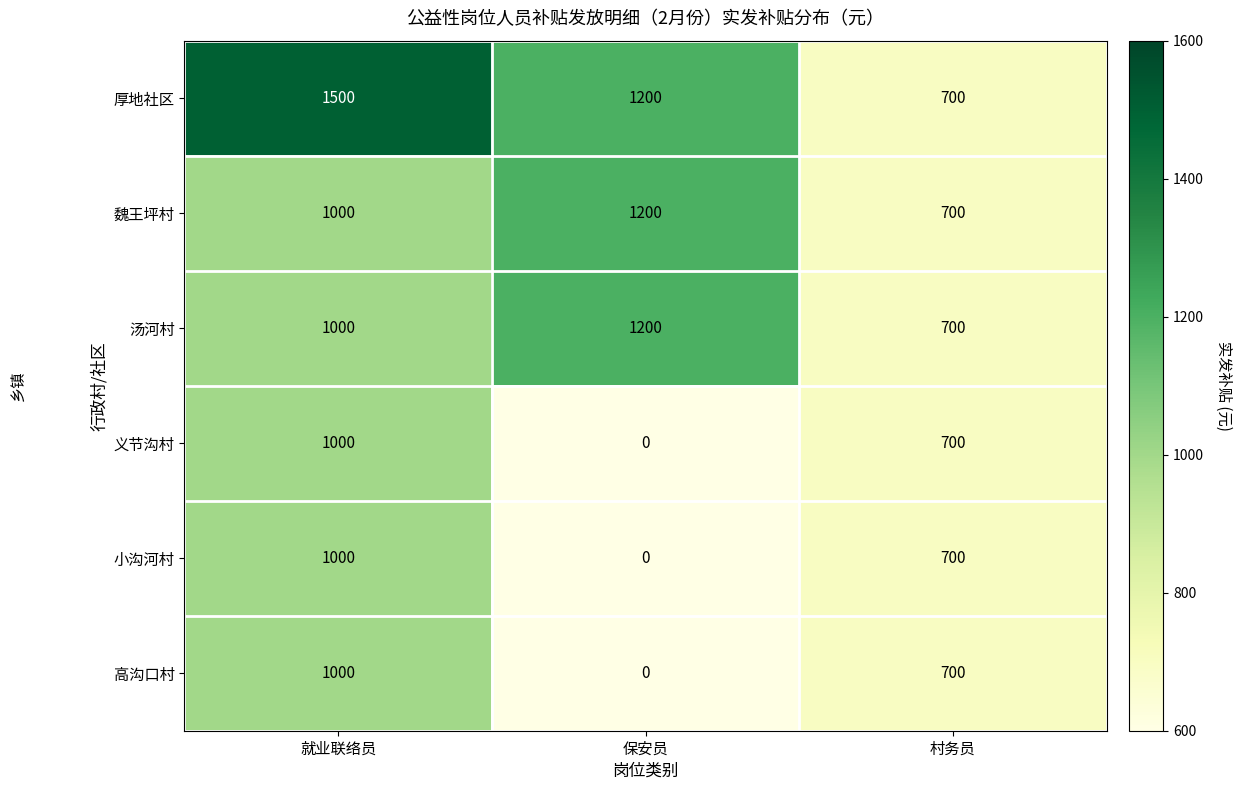

What is the average value of the 汤河村 series?

967